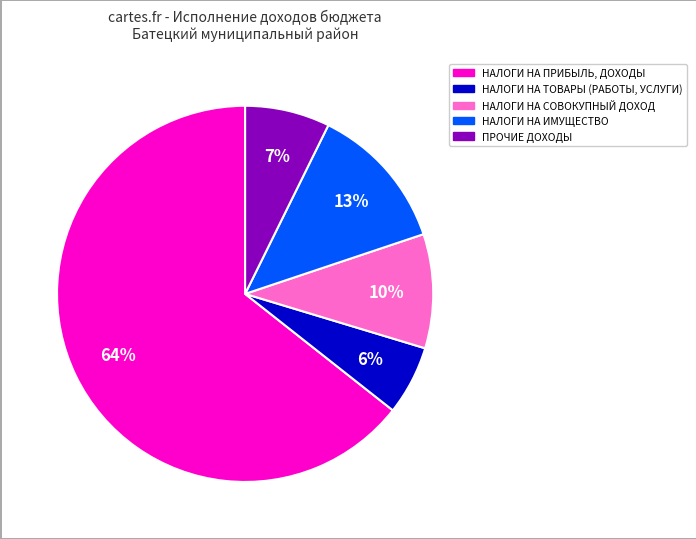

What is the largest slice in the pie chart?

НАЛОГИ НА ПРИБЫЛЬ, ДОХОДЫ